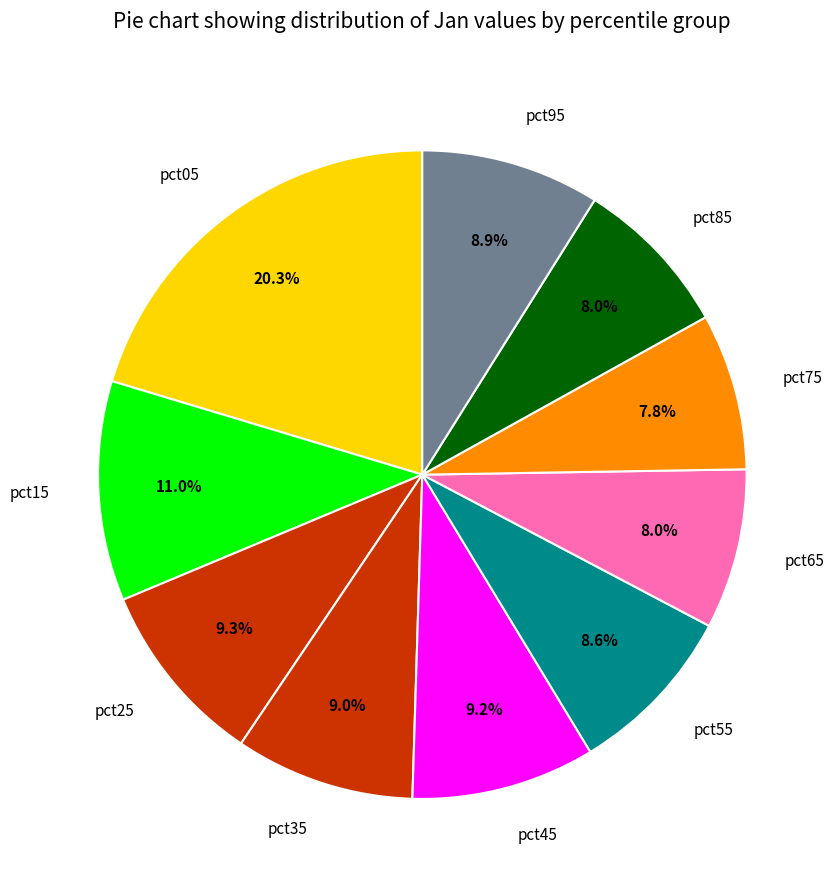

Which category has the biggest portion of the pie?

pct05